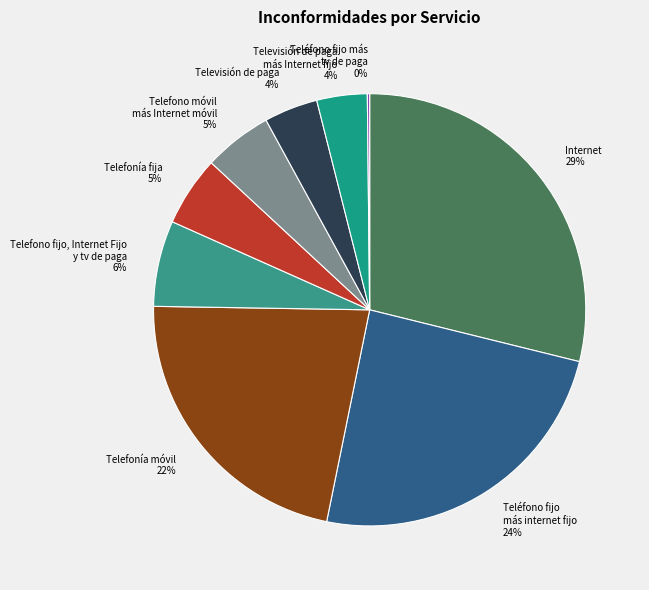

Does Telefono fijo, Internet Fijo y tv de paga account for over 50% of the chart?

No